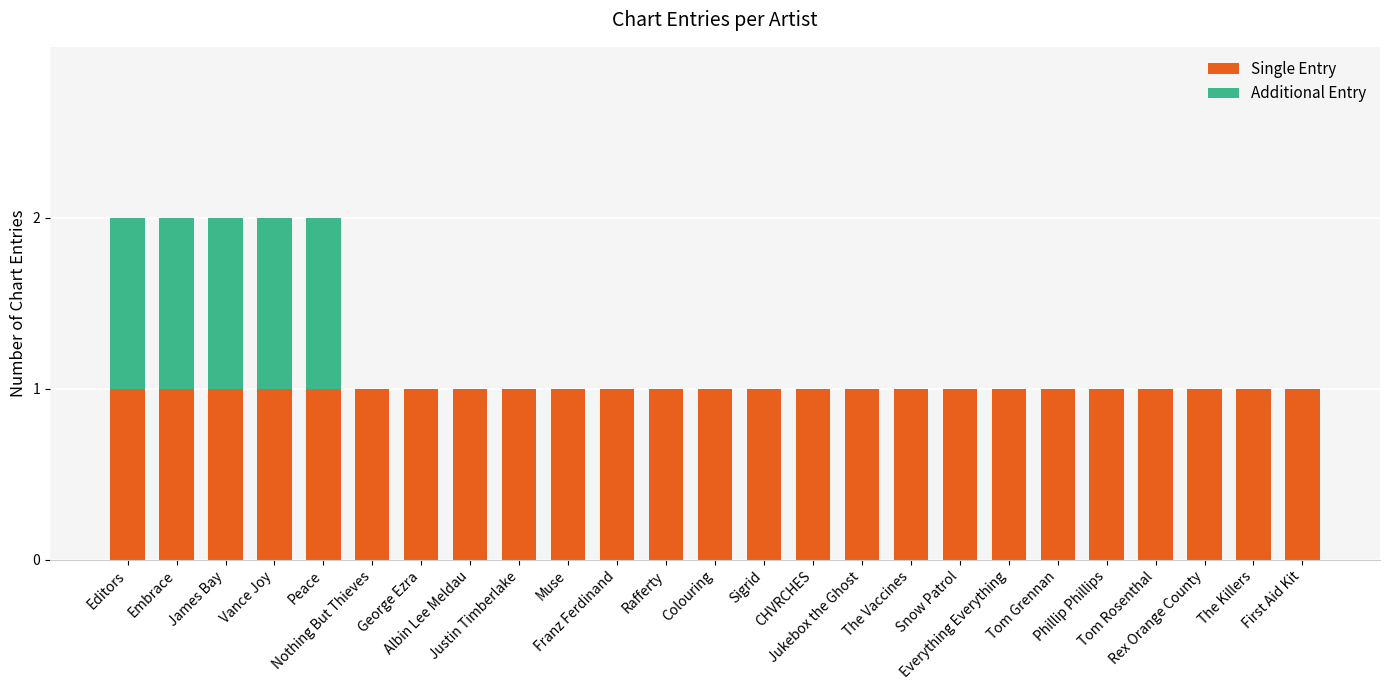

The value of Single Entry at Tom Grennan is 1. True or false?

True